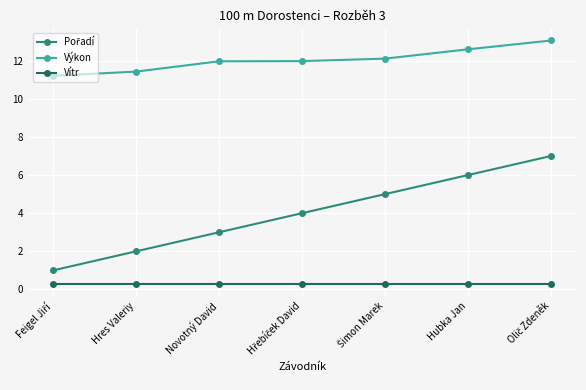

What is the value of the Výkon point at the 5th from the left?

12.1